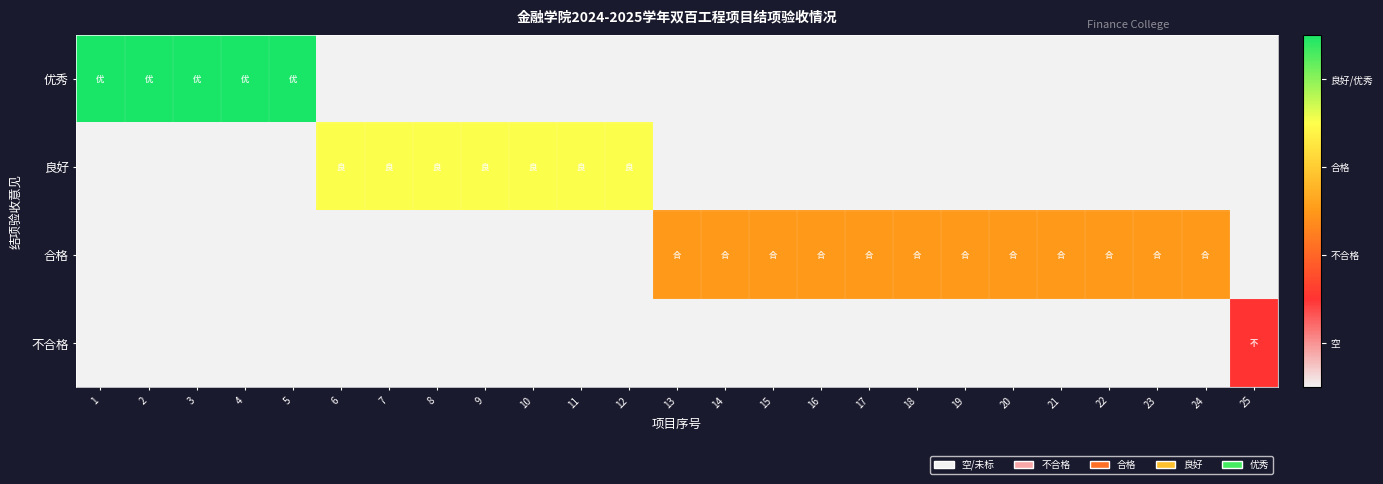

Which series has the largest total across all categories?

合格